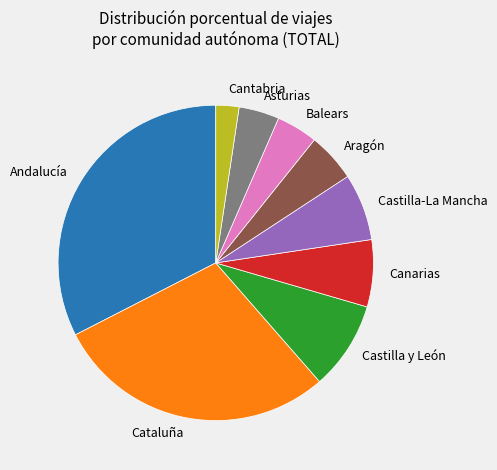

Is the sum of Cantabria and Cataluña greater than half?

No